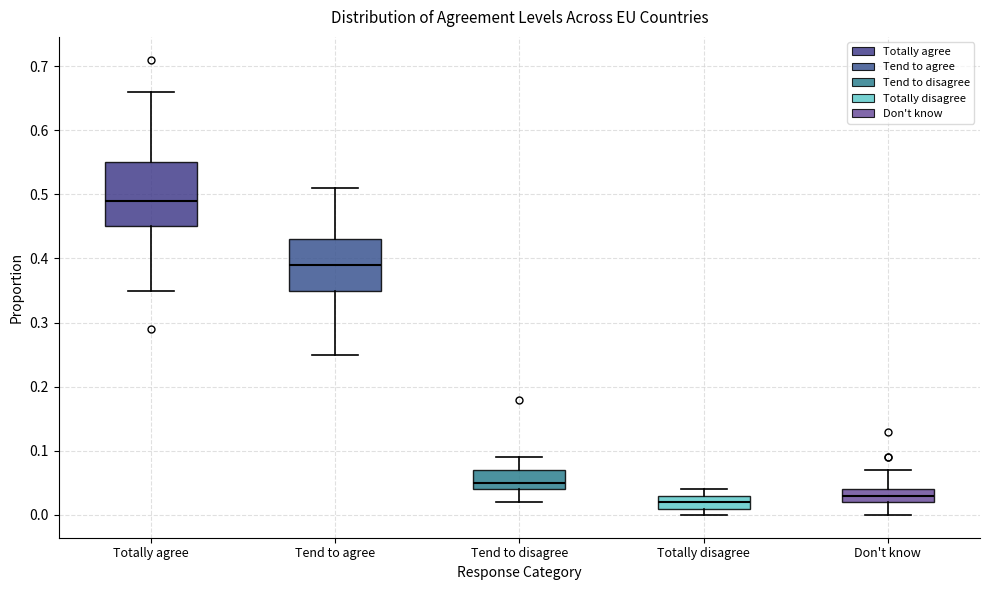

Which box has the highest median line?

Totally agree